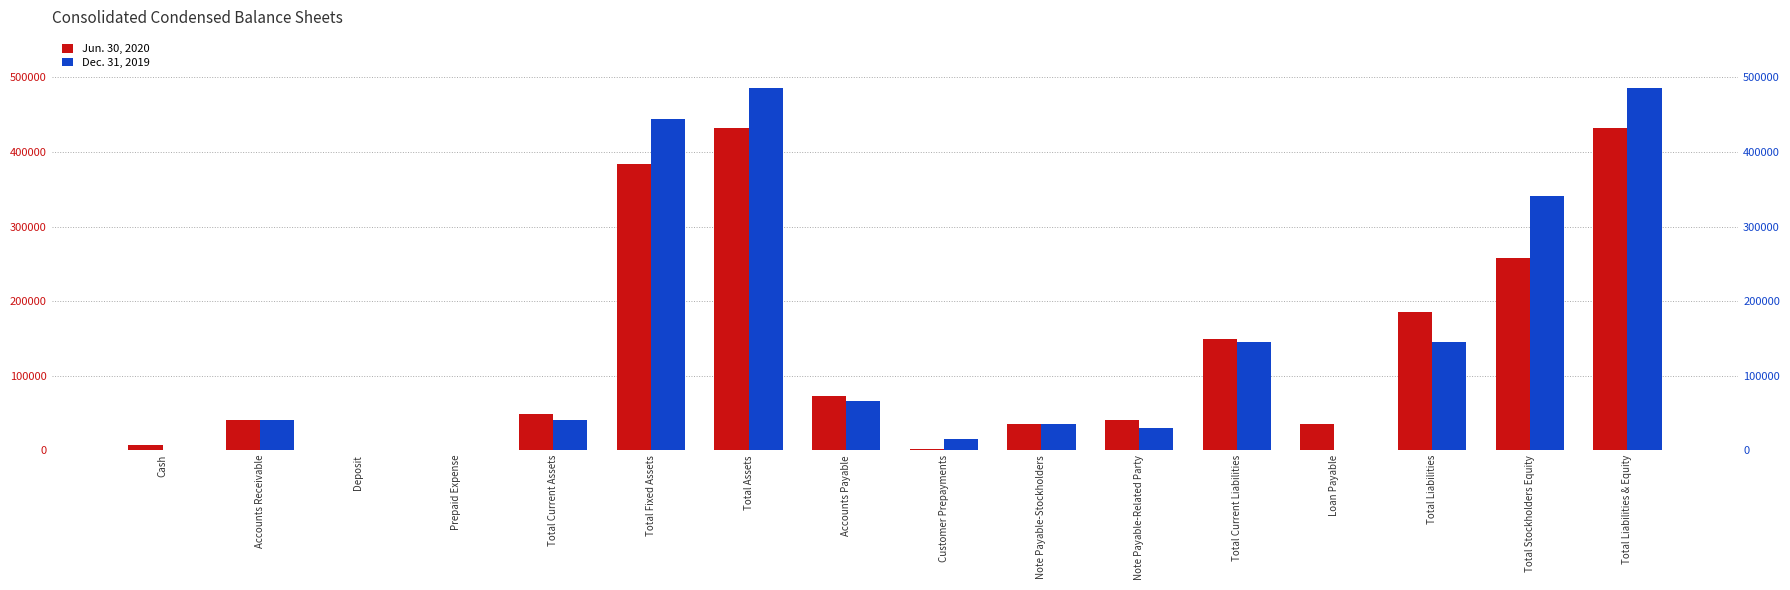

How many values in the Dec. 31, 2019 series exceed 40936?

7